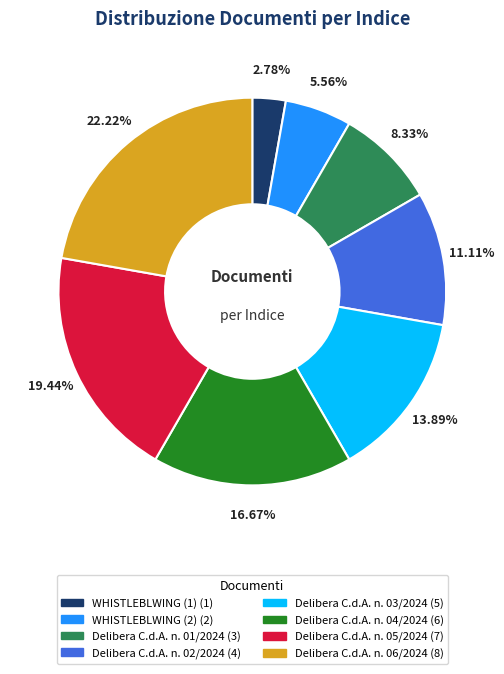

True or false: Delibera C.d.A. n. 02/2024 accounts for 1% of the total.

False